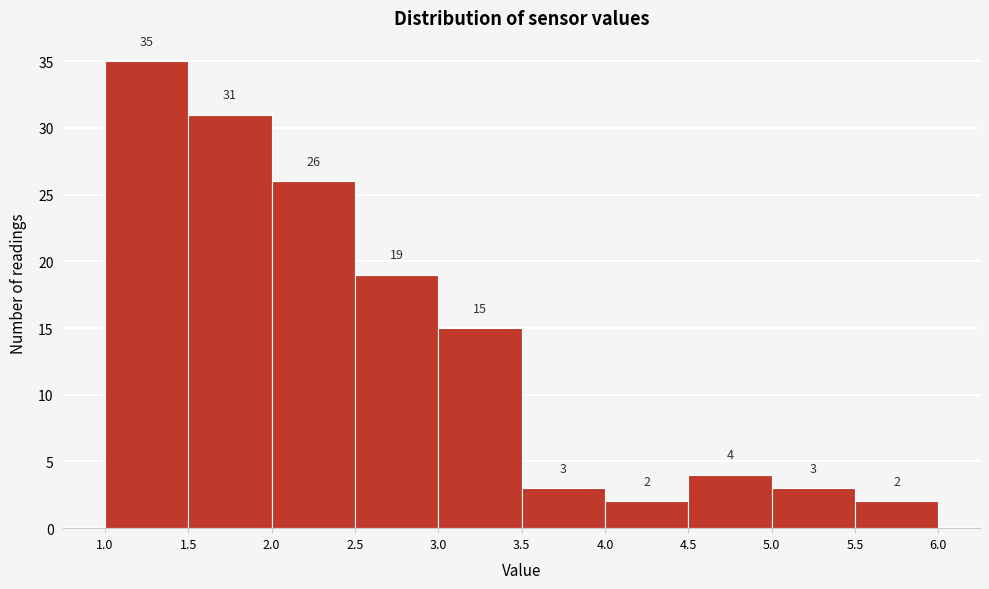

Over which range of the x-axis is the bar tallest?

1.0 to 1.5